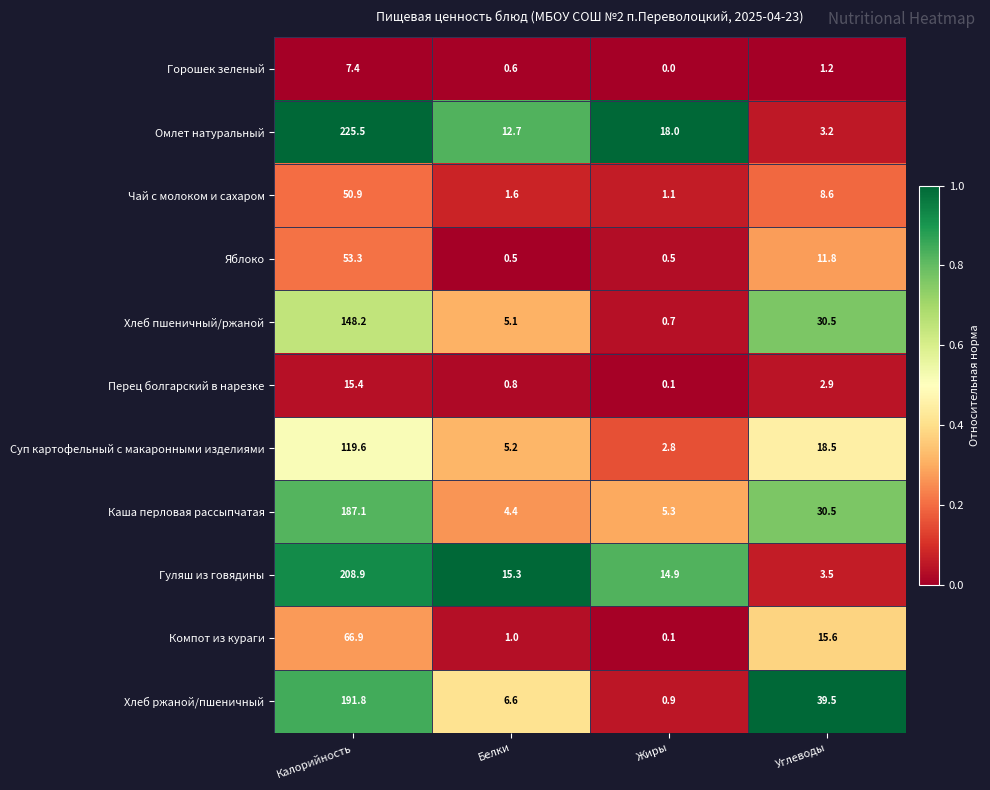

What is the greatest value displayed?

225.5